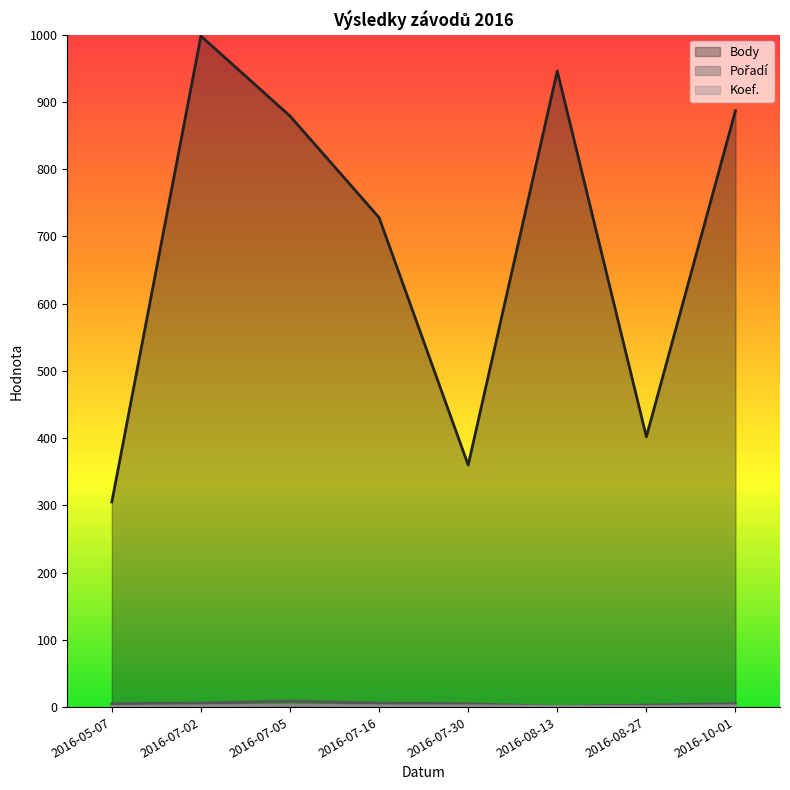

True or false: Koef. and Body cross at least once.

False